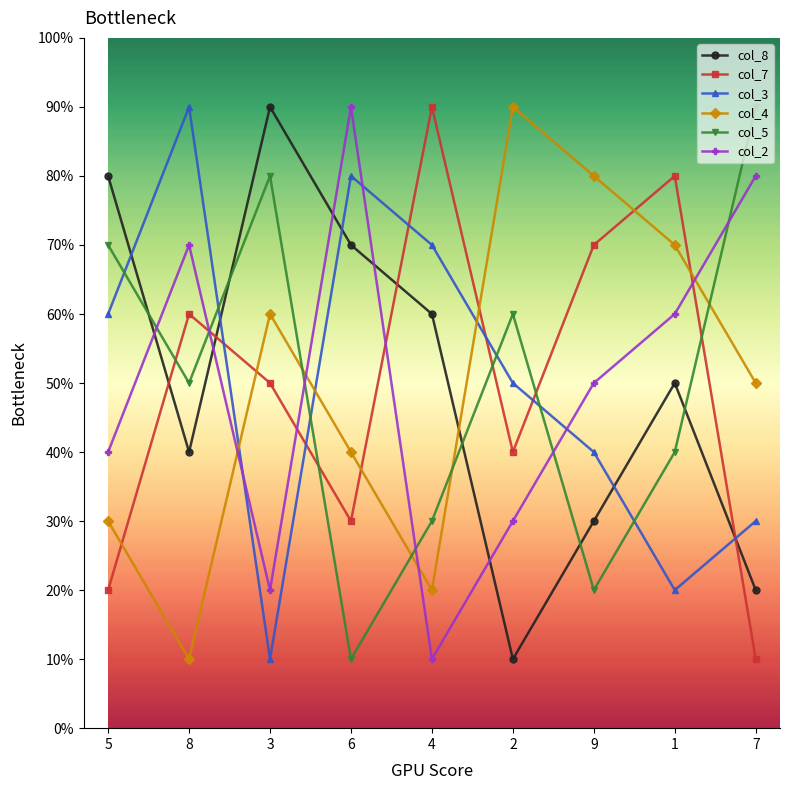

Read the col_8 value at 2.

1